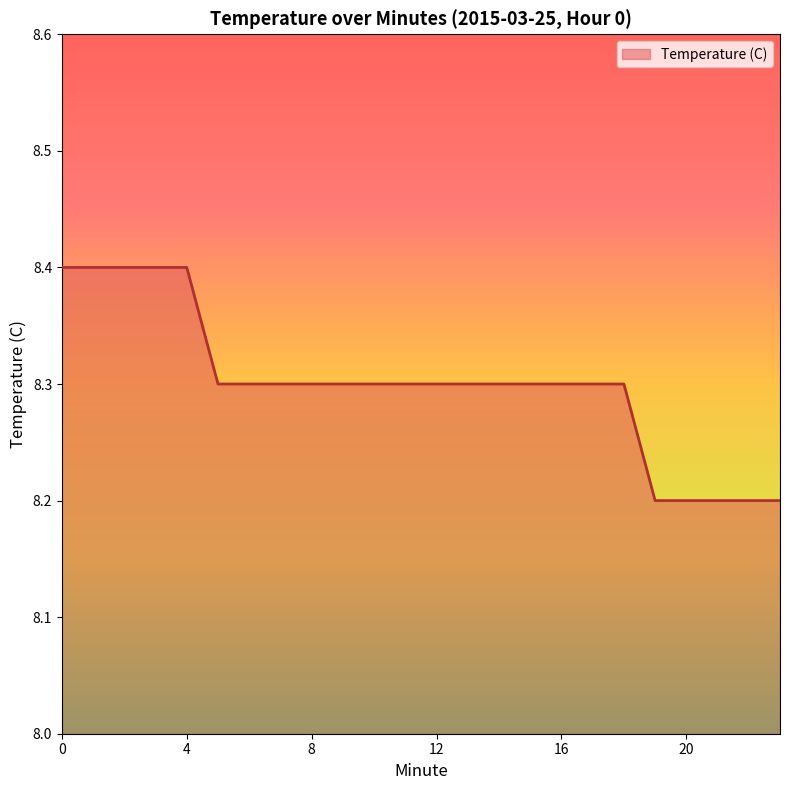

What is the smallest value displayed?

8.2